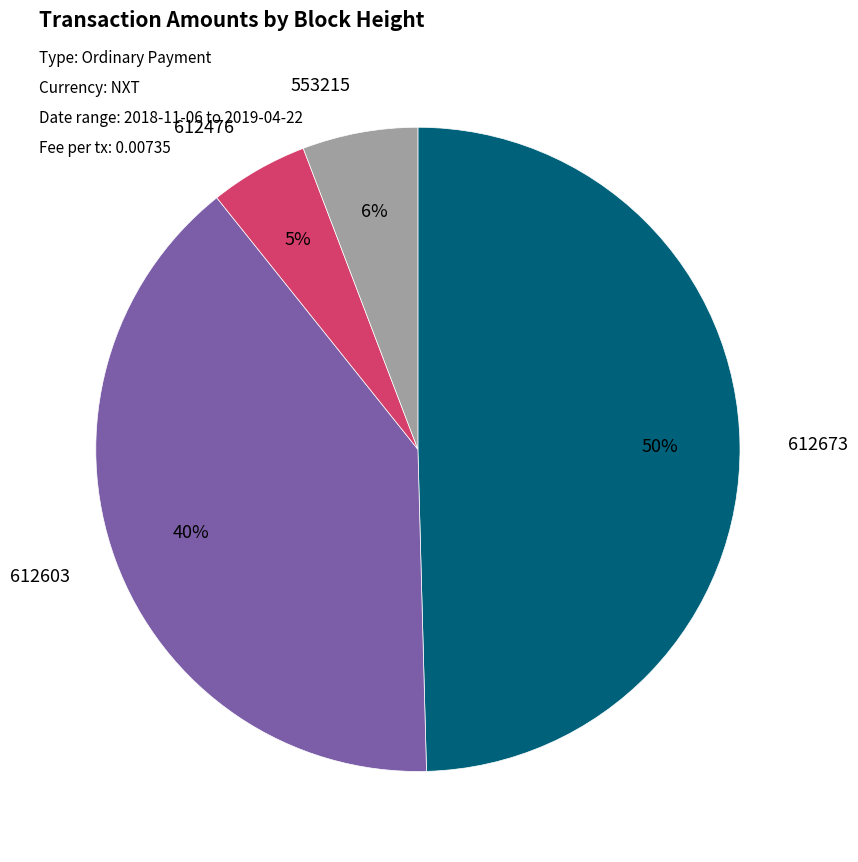

Is the sum of 612603 and 612476 greater than half?

No